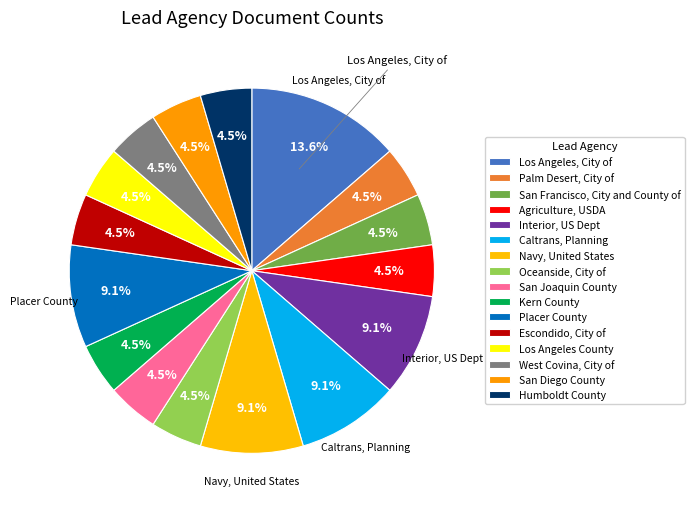

Which has a higher value, Agriculture, USDA or Escondido, City of?

Agriculture, USDA